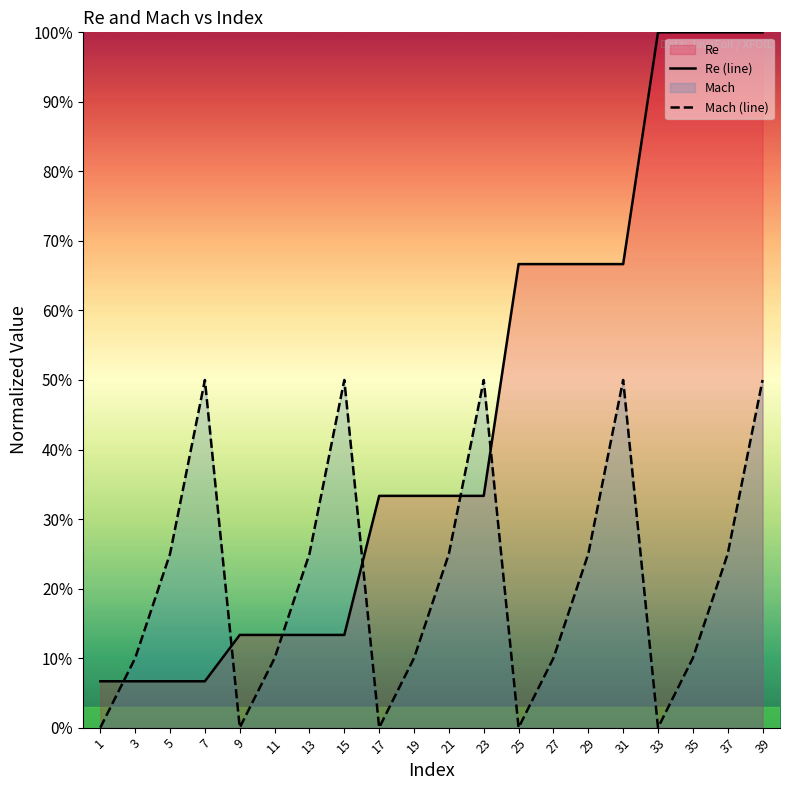

Reading right to left, extract all data points from this chart.

Re (line): 39=1.0	37=1.0	35=1.0	33=1.0	31=0.7	29=0.7	27=0.7	25=0.7	23=0.3	21=0.3	19=0.3	17=0.3	15=0.1	13=0.1	11=0.1	9=0.1	7=0.1	5=0.1	3=0.1	1=0.1
Mach (line): 39=0.5	37=0.2	35=0.1	33=0.0	31=0.5	29=0.2	27=0.1	25=0.0	23=0.5	21=0.2	19=0.1	17=0.0	15=0.5	13=0.2	11=0.1	9=0.0	7=0.5	5=0.2	3=0.1	1=0.0